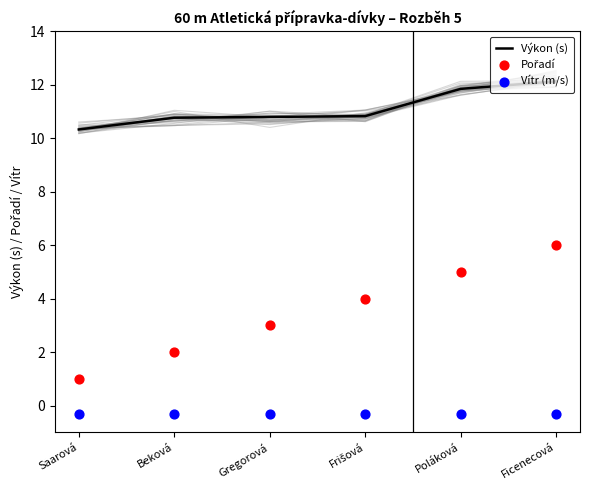

Which series has the largest total across all categories?

Výkon (s)